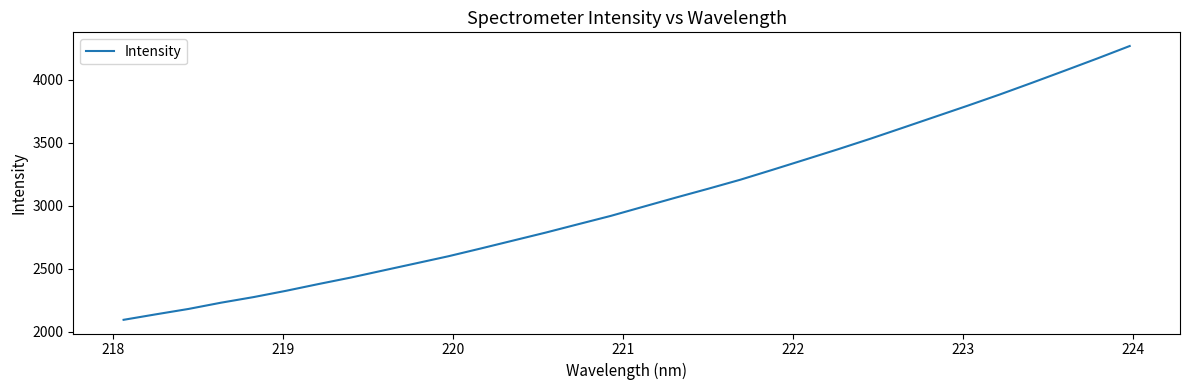

What is the minimum value shown in the chart?

2094.3